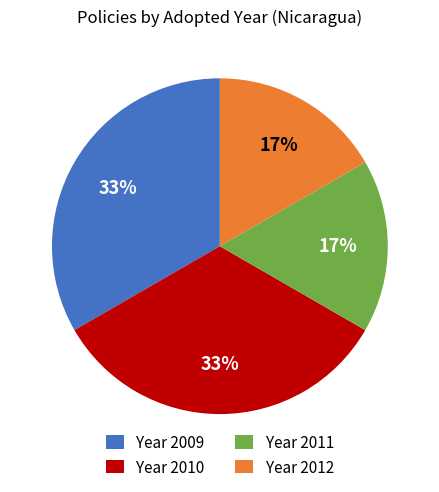

True or false: Year 2011 accounts for 17% of the total.

True